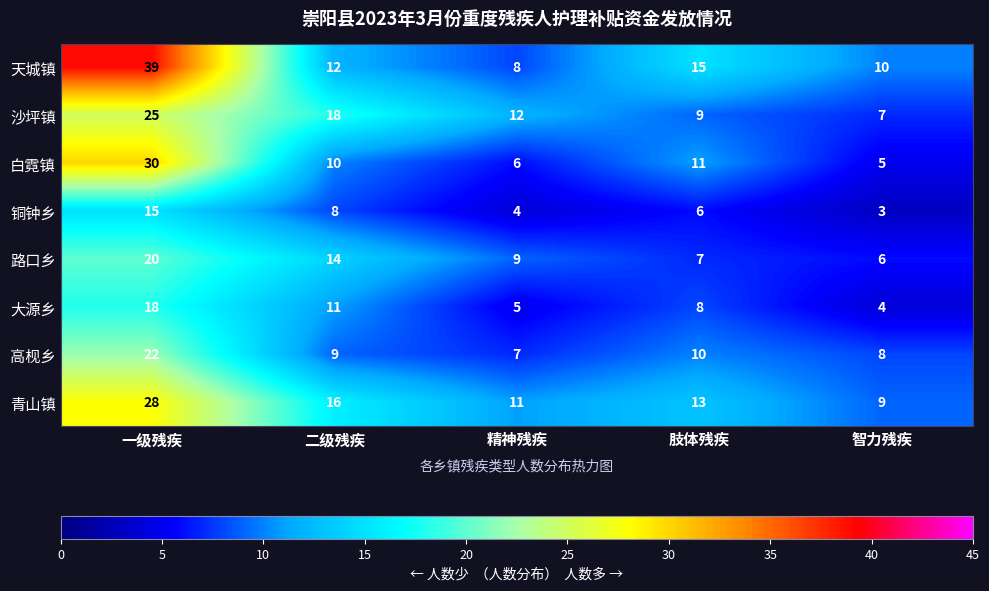

What is the difference between the maximum and minimum values in the 天城镇 series?

31